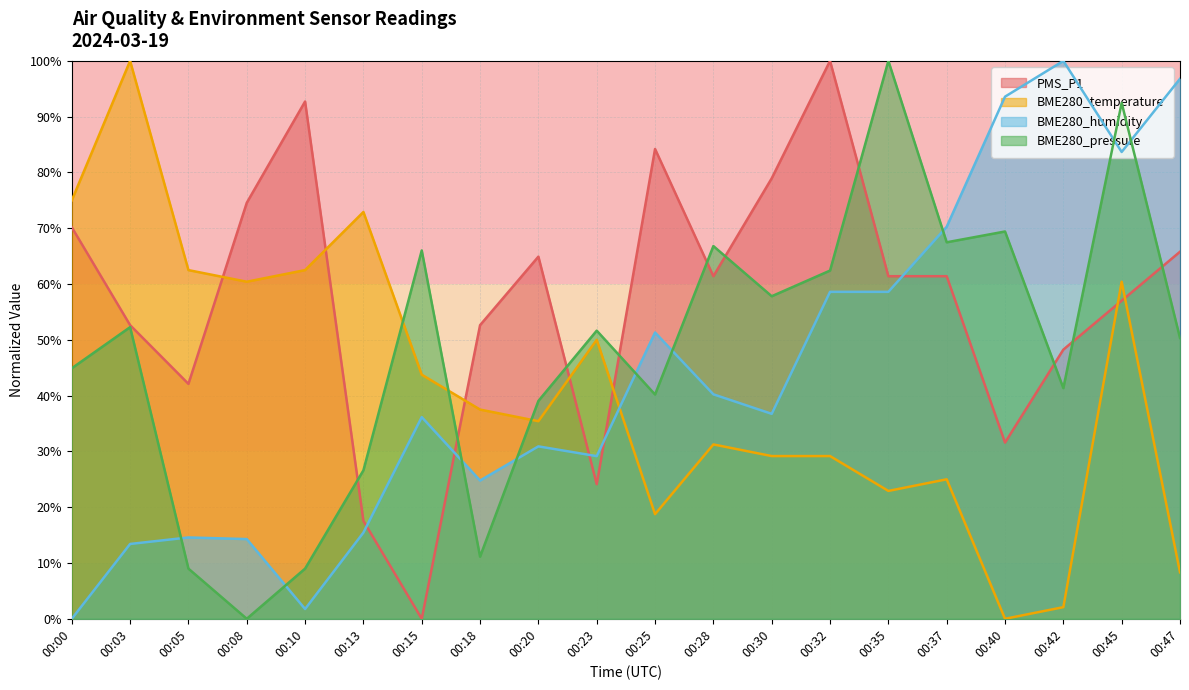

True or false: PMS_P1 has a value of 65.8 at 00:47.

True